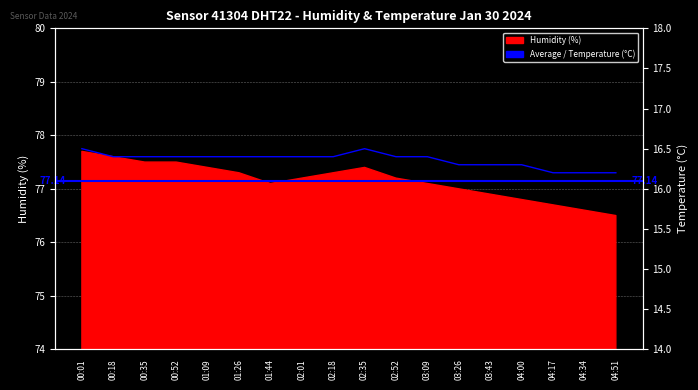

True or false: the data shows 6.4 at 02:35.

False